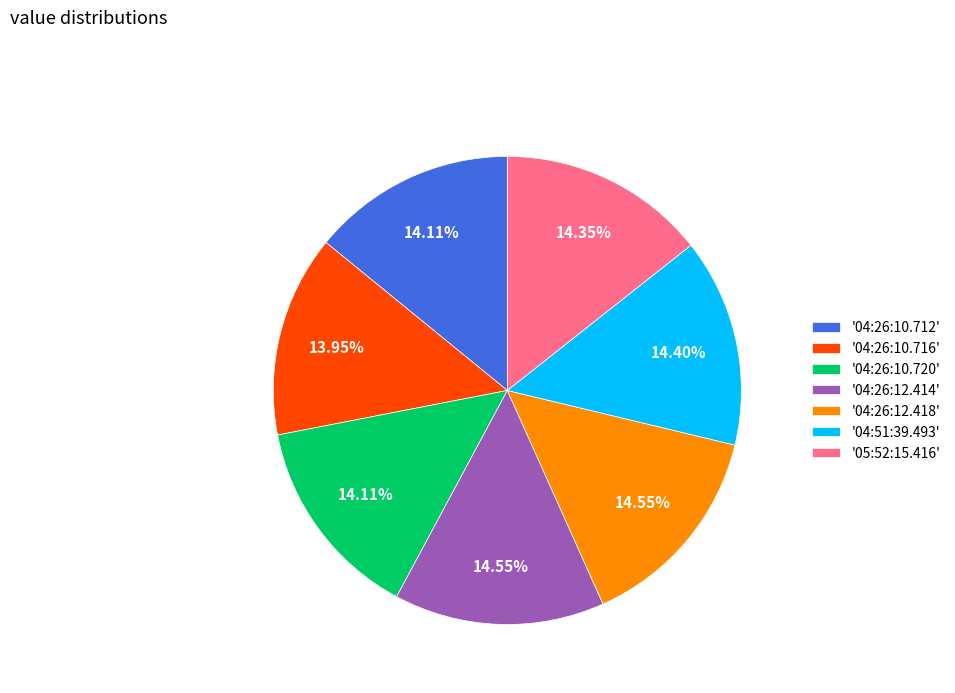

How many segments does this pie chart have?

7